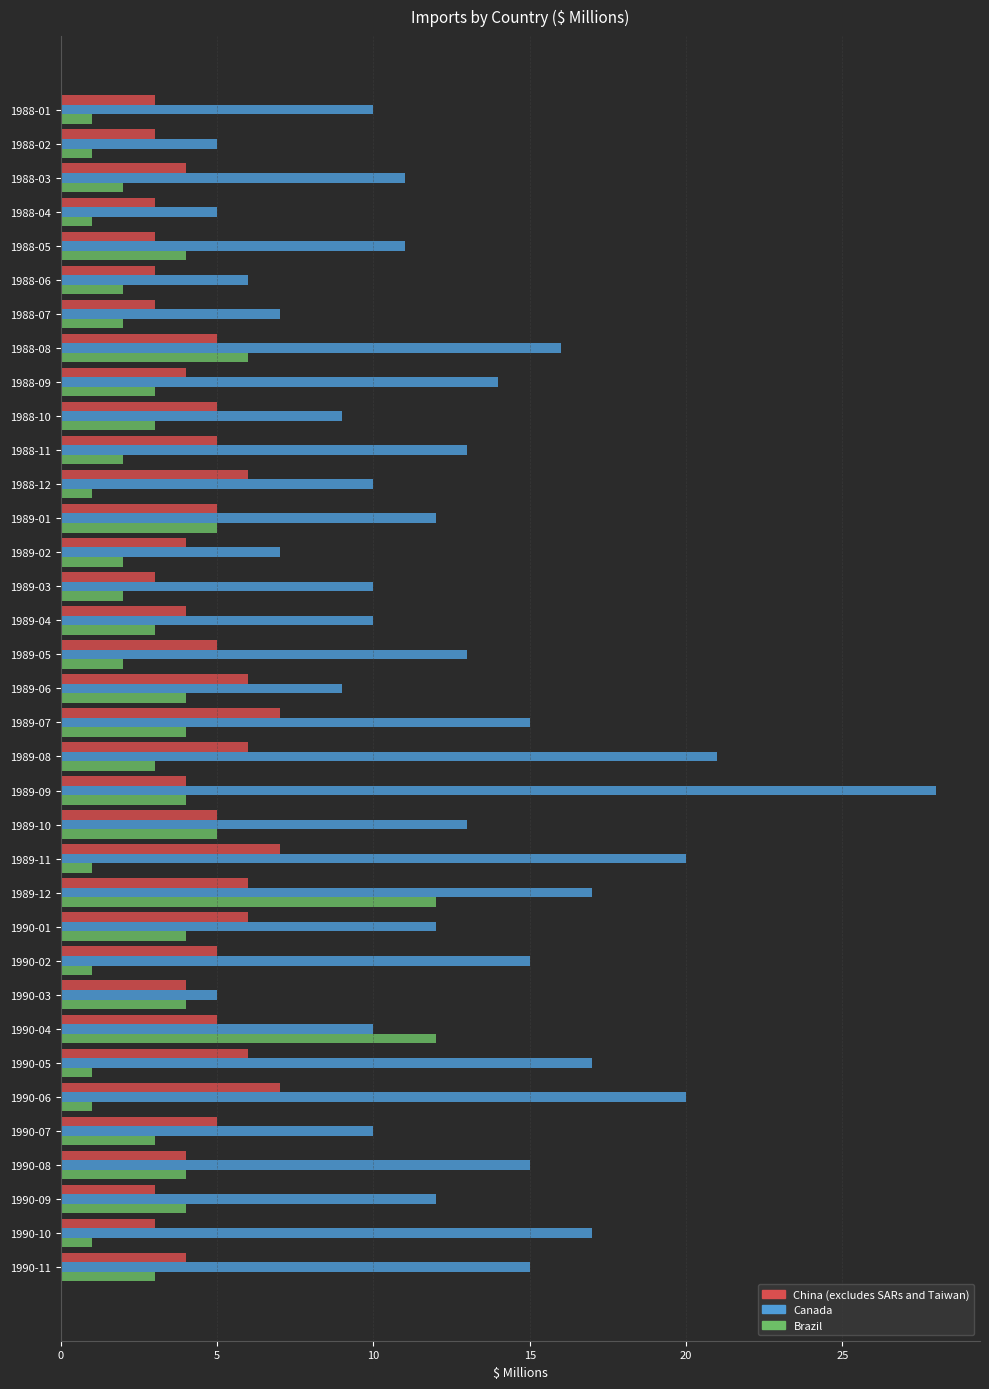

What is the maximum value for Canada?

28